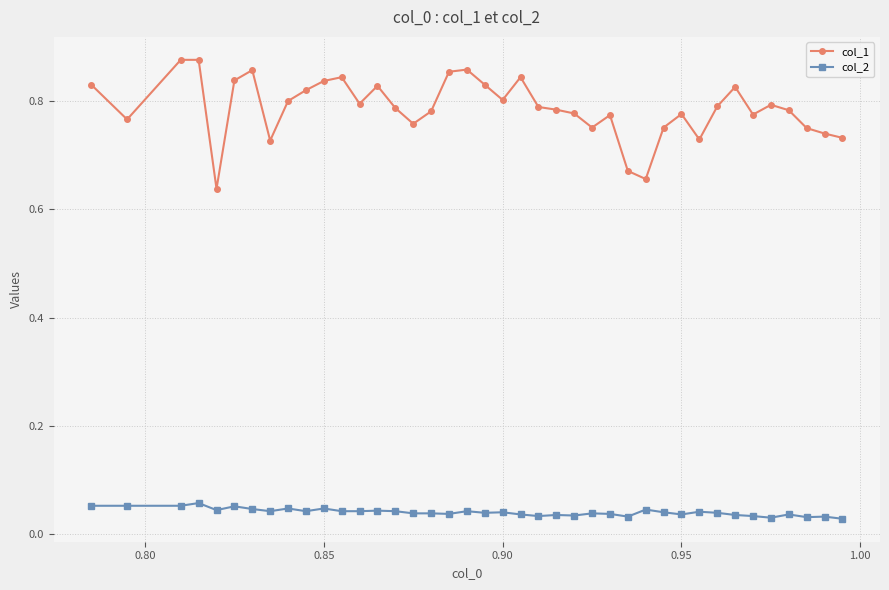

Which series has the largest total across all categories?

col_1